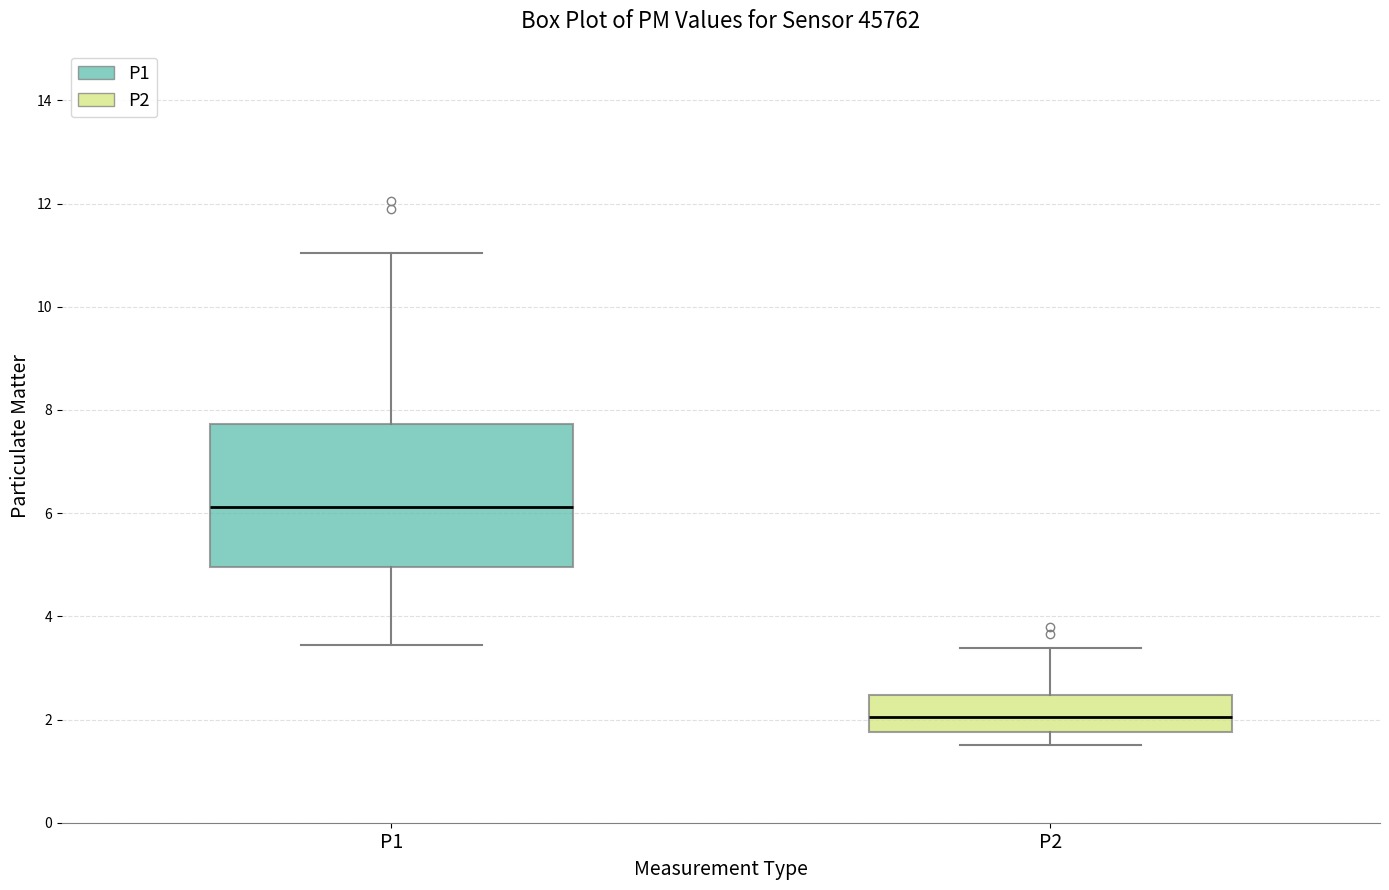

Reading left to right, transcribe this box plot: for each box, give where its median line is, the range the box spans, and where its two whiskers end, as read against the y-axis. The values are not printed on the chart, so give them approximately, as read against the axis.

P1: median 6.2, box 5.0 to 7.8, whiskers 3.4 to 11.0
P2: median 2.0, box 1.8 to 2.4, whiskers 1.6 to 3.4